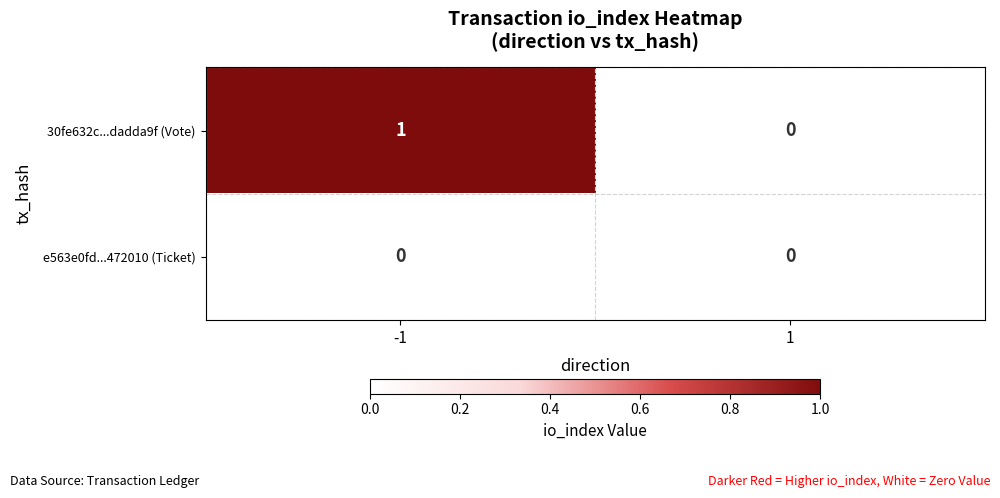

Rank the series by their maximum value, from lowest to highest.

e563e0fd...472010 (Ticket), 30fe632c...dadda9f (Vote)